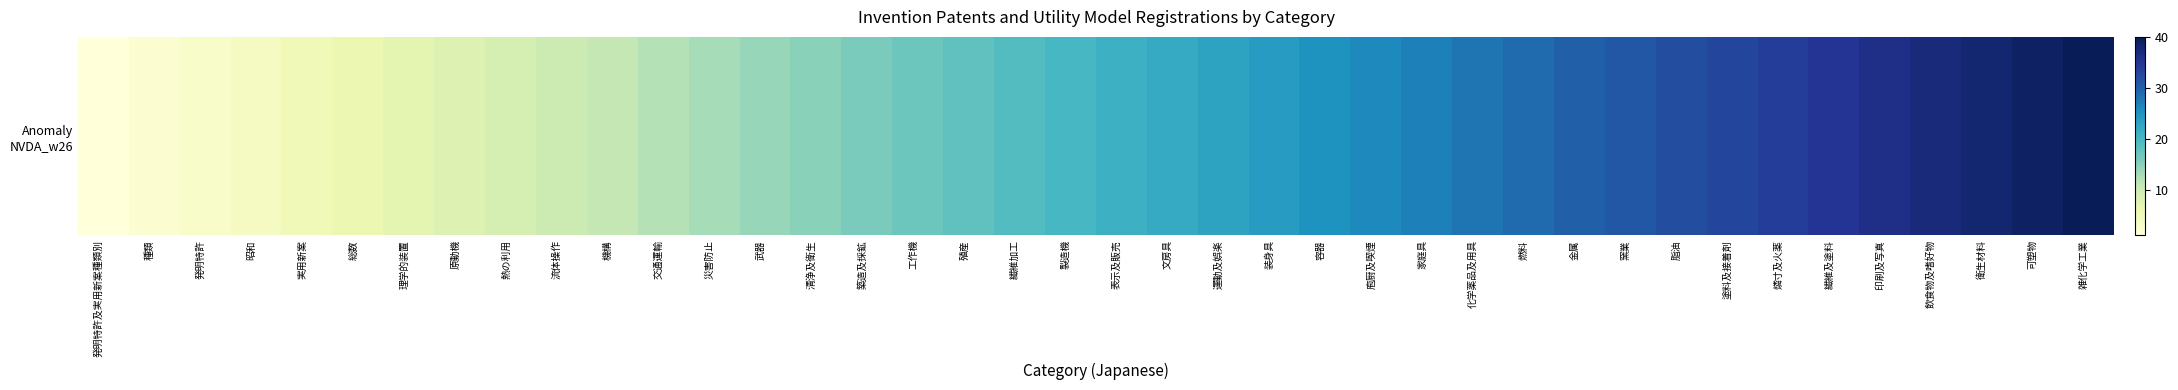

The value at 種類 is 2. True or false?

True